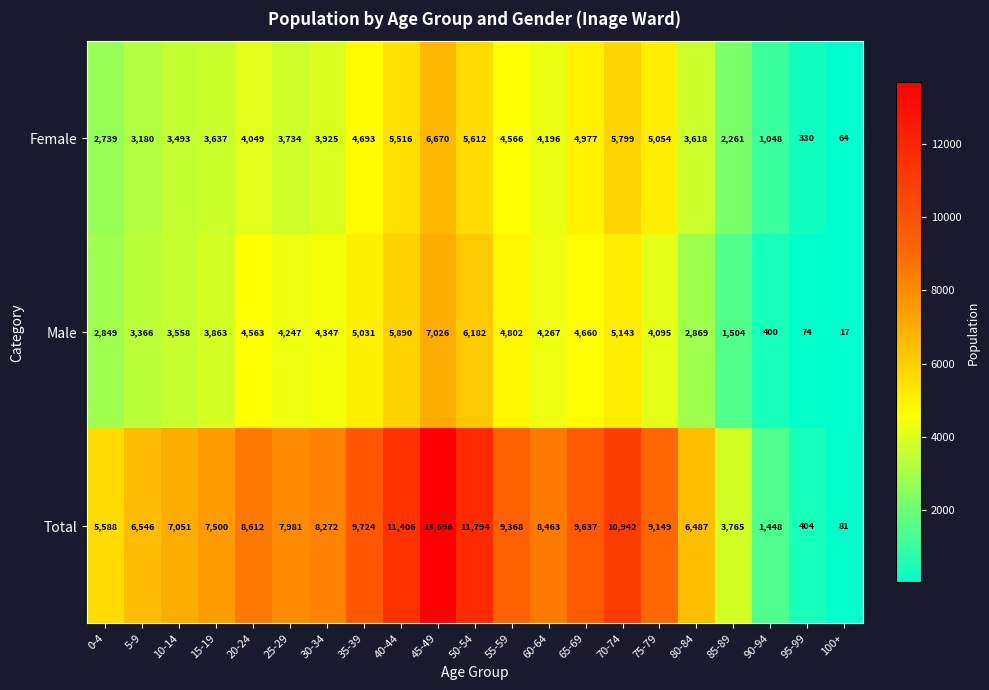

What is the difference between the second highest and second lowest values in the Total series?

11390